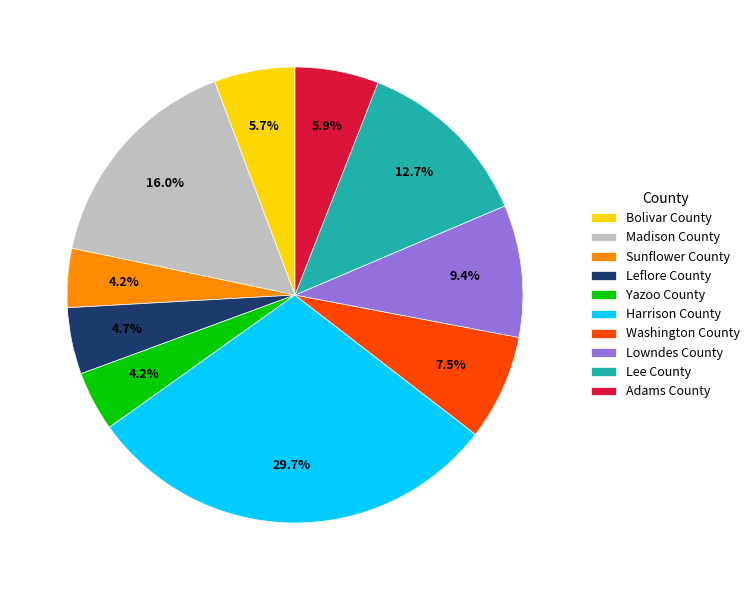

Count the number of slices in the pie.

10